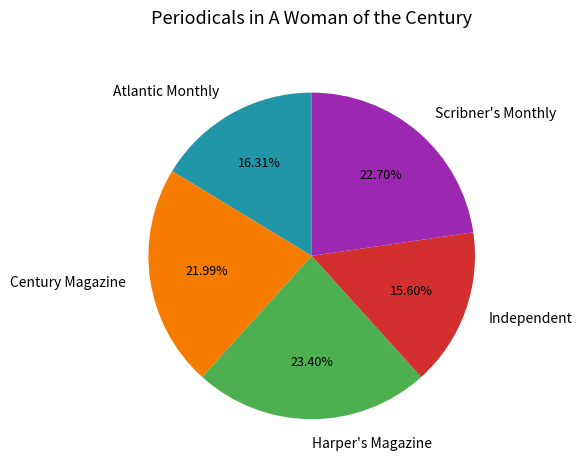

Is there any slice that represents more than half of the pie?

No